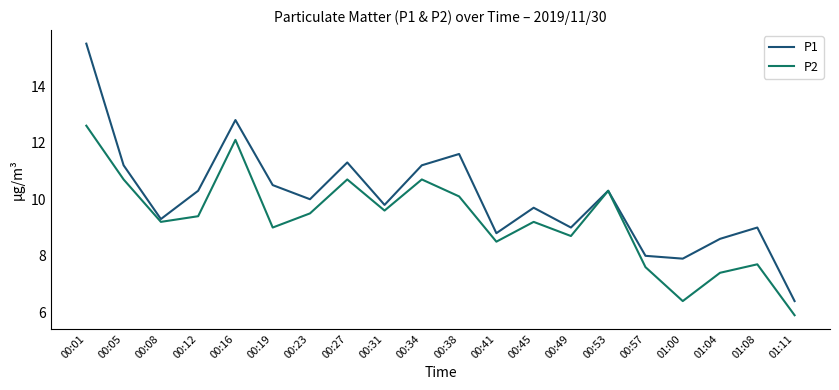

Is the value of P1 at 00:34 greater than the value of P2 at 00:27?

Yes